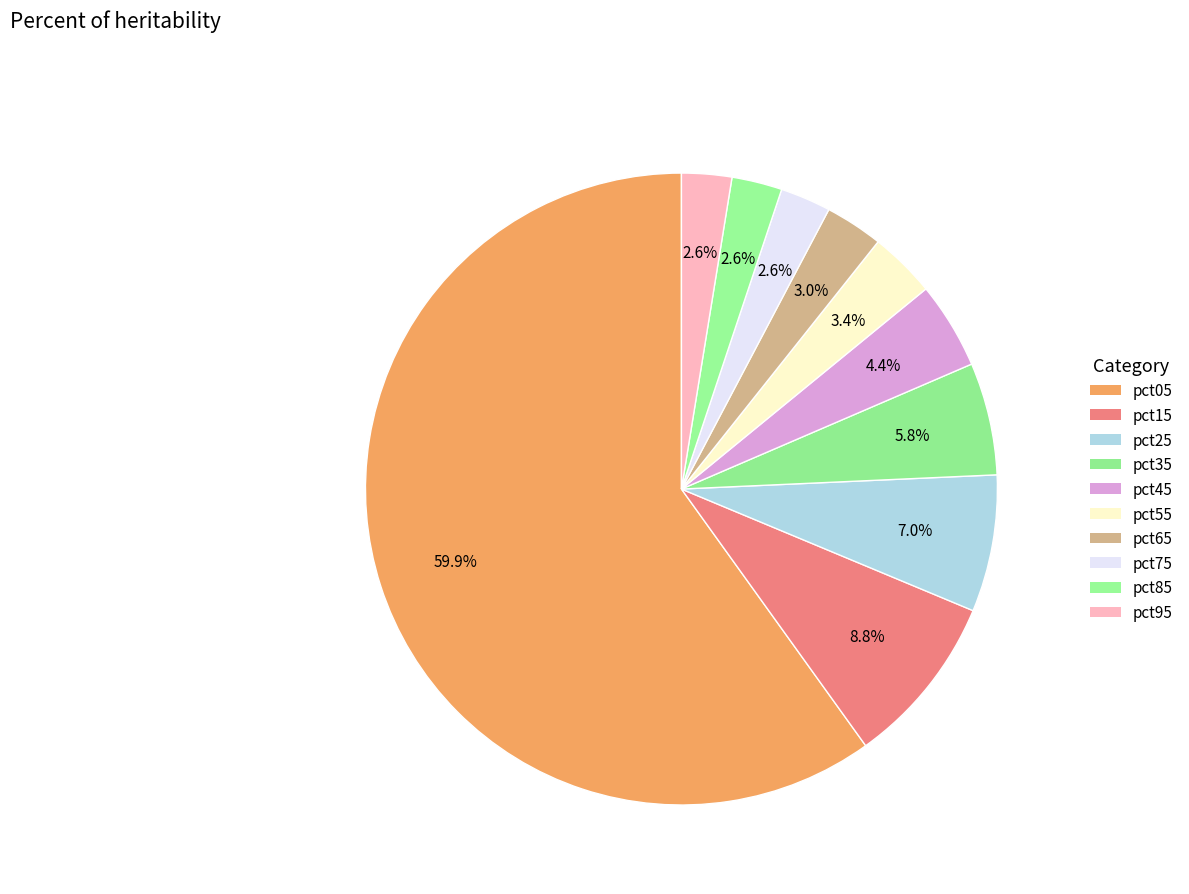

Count the number of slices in the pie.

10